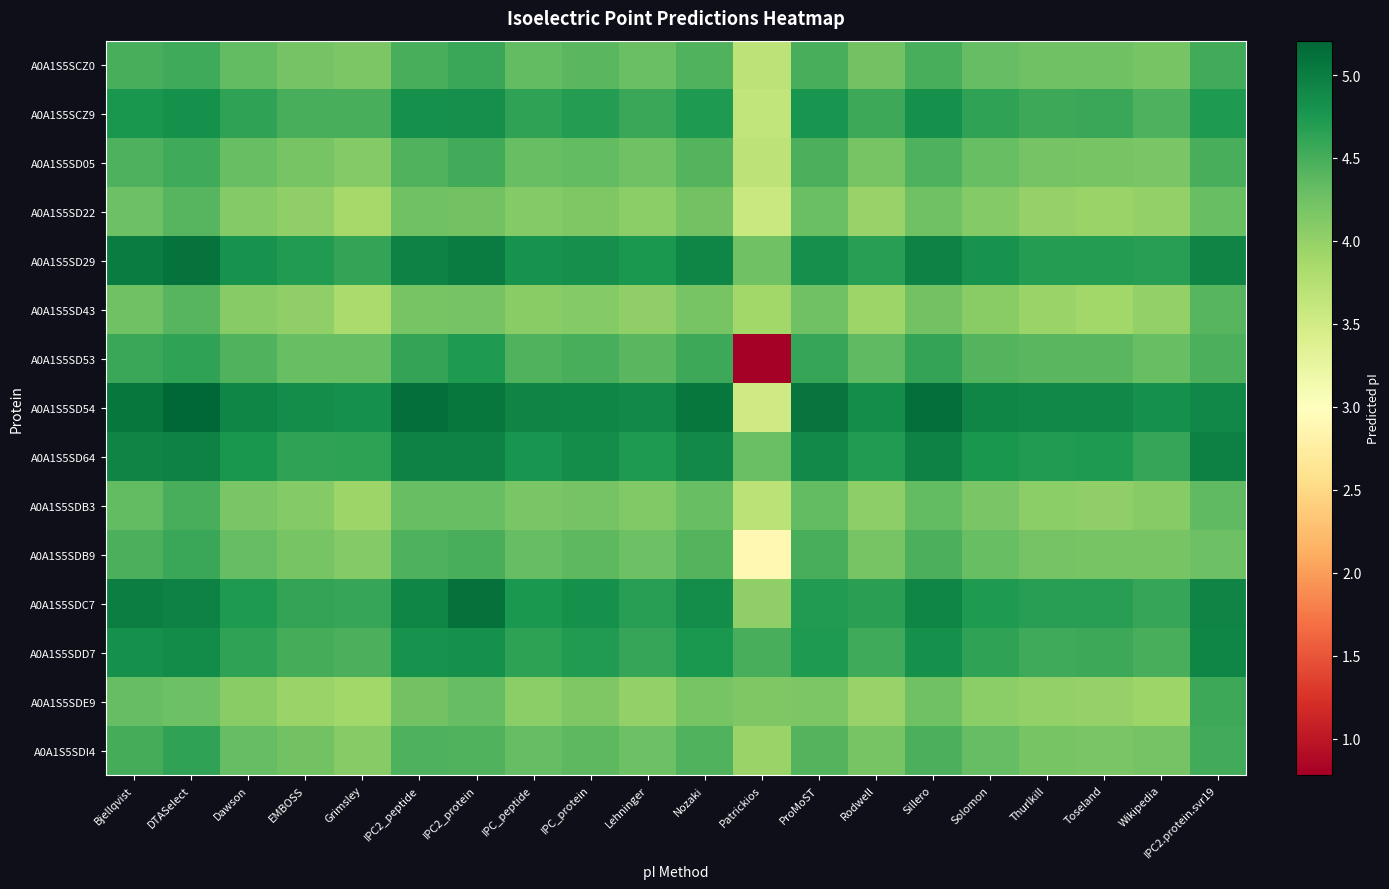

Reading left to right, what are all the values shown in this chart?

A0A1S5SCZ0: Bjellqvist=4.5	DTASelect=4.5	Dawson=4.3	EMBOSS=4.2	Grimsley=4.2	IPC2_peptide=4.5	IPC2_protein=4.6	IPC_peptide=4.3	IPC_protein=4.4	Lehninger=4.3	Nozaki=4.4	Patrickios=3.7	ProMoST=4.5	Rodwell=4.2	Sillero=4.5	Solomon=4.3	Thurlkill=4.3	Toseland=4.3	Wikipedia=4.2	IPC2.protein.svr19=4.5
A0A1S5SCZ9: Bjellqvist=4.8	DTASelect=4.8	Dawson=4.6	EMBOSS=4.5	Grimsley=4.5	IPC2_peptide=4.8	IPC2_protein=4.8	IPC_peptide=4.6	IPC_protein=4.7	Lehninger=4.6	Nozaki=4.7	Patrickios=3.6	ProMoST=4.8	Rodwell=4.6	Sillero=4.8	Solomon=4.6	Thurlkill=4.6	Toseland=4.6	Wikipedia=4.5	IPC2.protein.svr19=4.7
A0A1S5SD05: Bjellqvist=4.5	DTASelect=4.5	Dawson=4.3	EMBOSS=4.2	Grimsley=4.1	IPC2_peptide=4.4	IPC2_protein=4.5	IPC_peptide=4.3	IPC_protein=4.3	Lehninger=4.2	Nozaki=4.4	Patrickios=3.7	ProMoST=4.5	Rodwell=4.2	Sillero=4.5	Solomon=4.3	Thurlkill=4.2	Toseland=4.2	Wikipedia=4.2	IPC2.protein.svr19=4.5
A0A1S5SD22: Bjellqvist=4.3	DTASelect=4.4	Dawson=4.1	EMBOSS=4.0	Grimsley=3.9	IPC2_peptide=4.2	IPC2_protein=4.2	IPC_peptide=4.1	IPC_protein=4.2	Lehninger=4.1	Nozaki=4.2	Patrickios=3.6	ProMoST=4.3	Rodwell=4.0	Sillero=4.3	Solomon=4.1	Thurlkill=4.0	Toseland=4.0	Wikipedia=4.0	IPC2.protein.svr19=4.3
A0A1S5SD29: Bjellqvist=5.0	DTASelect=5.1	Dawson=4.8	EMBOSS=4.7	Grimsley=4.6	IPC2_peptide=5.0	IPC2_protein=5.0	IPC_peptide=4.8	IPC_protein=4.8	Lehninger=4.7	Nozaki=4.9	Patrickios=4.2	ProMoST=4.8	Rodwell=4.7	Sillero=5.0	Solomon=4.8	Thurlkill=4.7	Toseland=4.7	Wikipedia=4.7	IPC2.protein.svr19=4.9
A0A1S5SD43: Bjellqvist=4.2	DTASelect=4.4	Dawson=4.1	EMBOSS=4.0	Grimsley=3.8	IPC2_peptide=4.2	IPC2_protein=4.2	IPC_peptide=4.1	IPC_protein=4.1	Lehninger=4.0	Nozaki=4.2	Patrickios=3.9	ProMoST=4.3	Rodwell=3.9	Sillero=4.2	Solomon=4.1	Thurlkill=4.0	Toseland=3.9	Wikipedia=4.0	IPC2.protein.svr19=4.4
A0A1S5SD53: Bjellqvist=4.6	DTASelect=4.6	Dawson=4.4	EMBOSS=4.3	Grimsley=4.3	IPC2_peptide=4.6	IPC2_protein=4.7	IPC_peptide=4.4	IPC_protein=4.5	Lehninger=4.4	Nozaki=4.6	Patrickios=0.8	ProMoST=4.6	Rodwell=4.4	Sillero=4.6	Solomon=4.4	Thurlkill=4.4	Toseland=4.4	Wikipedia=4.3	IPC2.protein.svr19=4.5
A0A1S5SD54: Bjellqvist=5.1	DTASelect=5.2	Dawson=4.9	EMBOSS=4.9	Grimsley=4.8	IPC2_peptide=5.1	IPC2_protein=5.1	IPC_peptide=4.9	IPC_protein=4.9	Lehninger=4.9	Nozaki=5.1	Patrickios=3.5	ProMoST=5.1	Rodwell=4.9	Sillero=5.1	Solomon=4.9	Thurlkill=4.9	Toseland=4.9	Wikipedia=4.8	IPC2.protein.svr19=4.9
A0A1S5SD64: Bjellqvist=4.9	DTASelect=5.0	Dawson=4.8	EMBOSS=4.6	Grimsley=4.6	IPC2_peptide=5.0	IPC2_protein=5.0	IPC_peptide=4.8	IPC_protein=4.9	Lehninger=4.7	Nozaki=4.9	Patrickios=4.3	ProMoST=4.9	Rodwell=4.7	Sillero=5.0	Solomon=4.8	Thurlkill=4.7	Toseland=4.7	Wikipedia=4.6	IPC2.protein.svr19=5.0
A0A1S5SDB3: Bjellqvist=4.3	DTASelect=4.5	Dawson=4.2	EMBOSS=4.1	Grimsley=3.9	IPC2_peptide=4.3	IPC2_protein=4.3	IPC_peptide=4.2	IPC_protein=4.2	Lehninger=4.1	Nozaki=4.3	Patrickios=3.7	ProMoST=4.3	Rodwell=4.0	Sillero=4.3	Solomon=4.2	Thurlkill=4.0	Toseland=4.0	Wikipedia=4.1	IPC2.protein.svr19=4.4
A0A1S5SDB9: Bjellqvist=4.5	DTASelect=4.6	Dawson=4.3	EMBOSS=4.2	Grimsley=4.1	IPC2_peptide=4.5	IPC2_protein=4.5	IPC_peptide=4.3	IPC_protein=4.4	Lehninger=4.3	Nozaki=4.4	Patrickios=2.9	ProMoST=4.5	Rodwell=4.2	Sillero=4.5	Solomon=4.3	Thurlkill=4.2	Toseland=4.2	Wikipedia=4.2	IPC2.protein.svr19=4.3
A0A1S5SDC7: Bjellqvist=5.0	DTASelect=5.0	Dawson=4.7	EMBOSS=4.6	Grimsley=4.6	IPC2_peptide=4.9	IPC2_protein=5.1	IPC_peptide=4.7	IPC_protein=4.8	Lehninger=4.7	Nozaki=4.9	Patrickios=4.0	ProMoST=4.7	Rodwell=4.7	Sillero=4.9	Solomon=4.7	Thurlkill=4.7	Toseland=4.7	Wikipedia=4.6	IPC2.protein.svr19=4.9
A0A1S5SDD7: Bjellqvist=4.8	DTASelect=4.9	Dawson=4.6	EMBOSS=4.5	Grimsley=4.5	IPC2_peptide=4.8	IPC2_protein=4.8	IPC_peptide=4.6	IPC_protein=4.7	Lehninger=4.6	Nozaki=4.7	Patrickios=4.5	ProMoST=4.7	Rodwell=4.5	Sillero=4.8	Solomon=4.6	Thurlkill=4.5	Toseland=4.6	Wikipedia=4.5	IPC2.protein.svr19=4.9
A0A1S5SDE9: Bjellqvist=4.3	DTASelect=4.3	Dawson=4.1	EMBOSS=3.9	Grimsley=3.9	IPC2_peptide=4.2	IPC2_protein=4.3	IPC_peptide=4.1	IPC_protein=4.1	Lehninger=4.0	Nozaki=4.2	Patrickios=4.1	ProMoST=4.2	Rodwell=4.0	Sillero=4.2	Solomon=4.0	Thurlkill=4.0	Toseland=4.0	Wikipedia=3.9	IPC2.protein.svr19=4.6
A0A1S5SDI4: Bjellqvist=4.5	DTASelect=4.6	Dawson=4.3	EMBOSS=4.2	Grimsley=4.1	IPC2_peptide=4.5	IPC2_protein=4.4	IPC_peptide=4.3	IPC_protein=4.4	Lehninger=4.3	Nozaki=4.4	Patrickios=3.9	ProMoST=4.4	Rodwell=4.2	Sillero=4.5	Solomon=4.3	Thurlkill=4.2	Toseland=4.2	Wikipedia=4.2	IPC2.protein.svr19=4.5